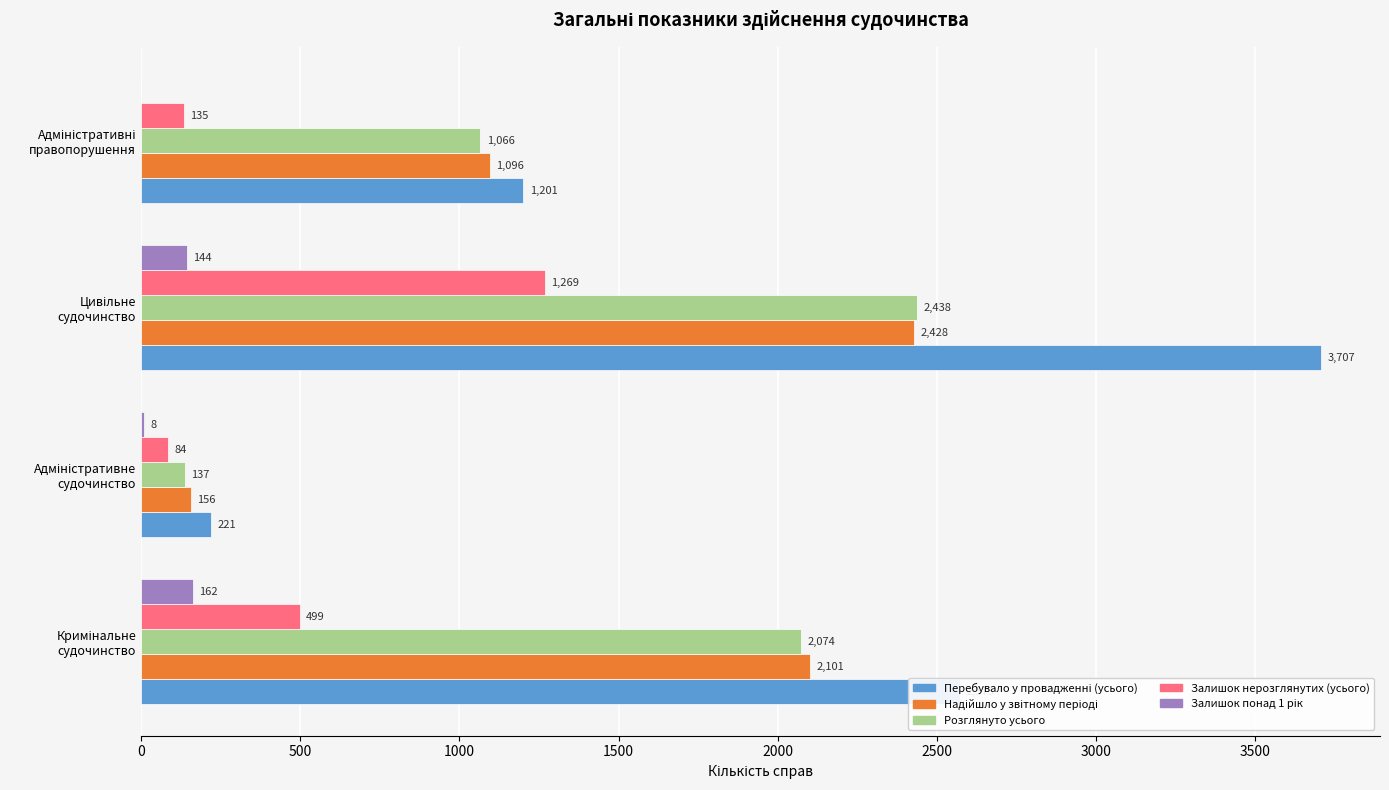

How many Розглянуто усього values are between 1066 and 2438?

3